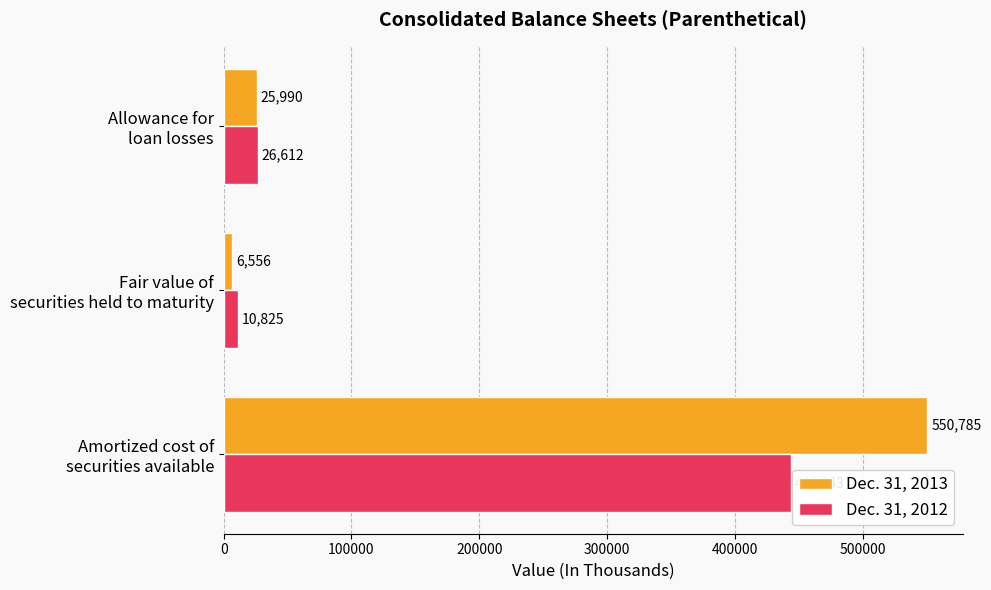

Which series has the largest total across all categories?

Dec. 31, 2013